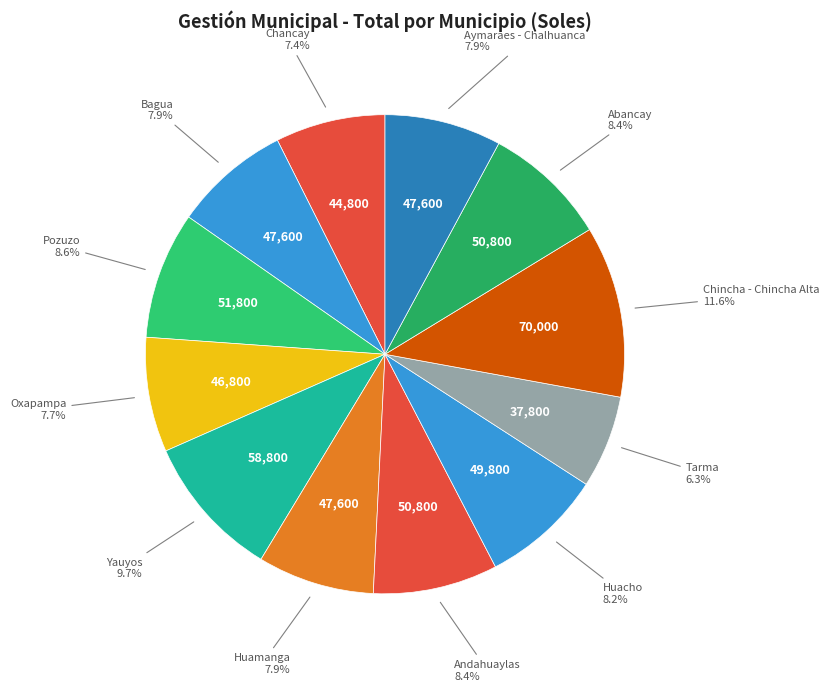

How many segments does this pie chart have?

12